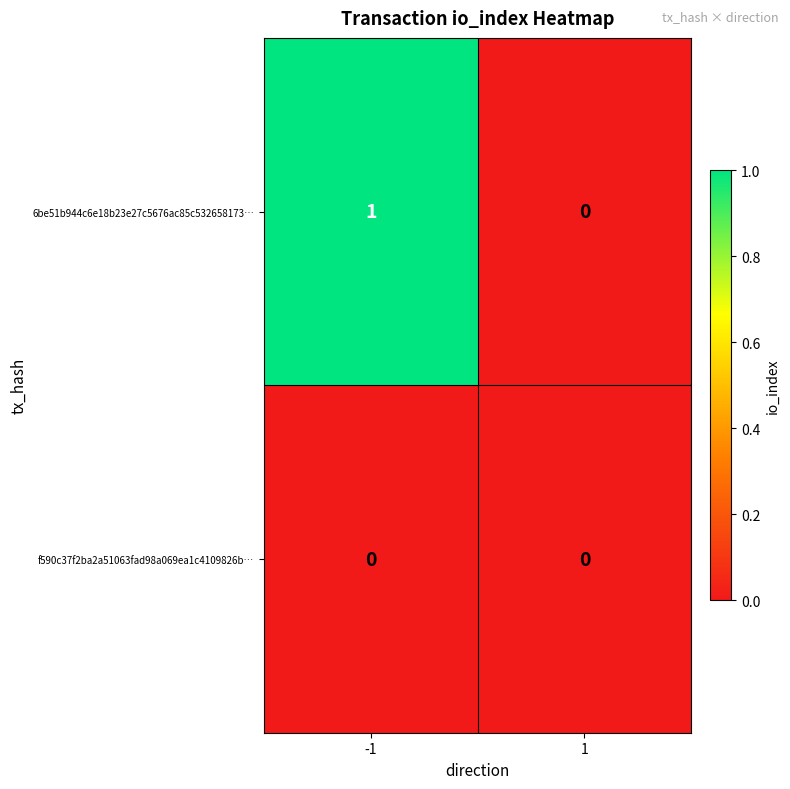

Is it true that 6be51b944c6e18b23e27c5676ac85c532658173… equals 0 at 1?

True